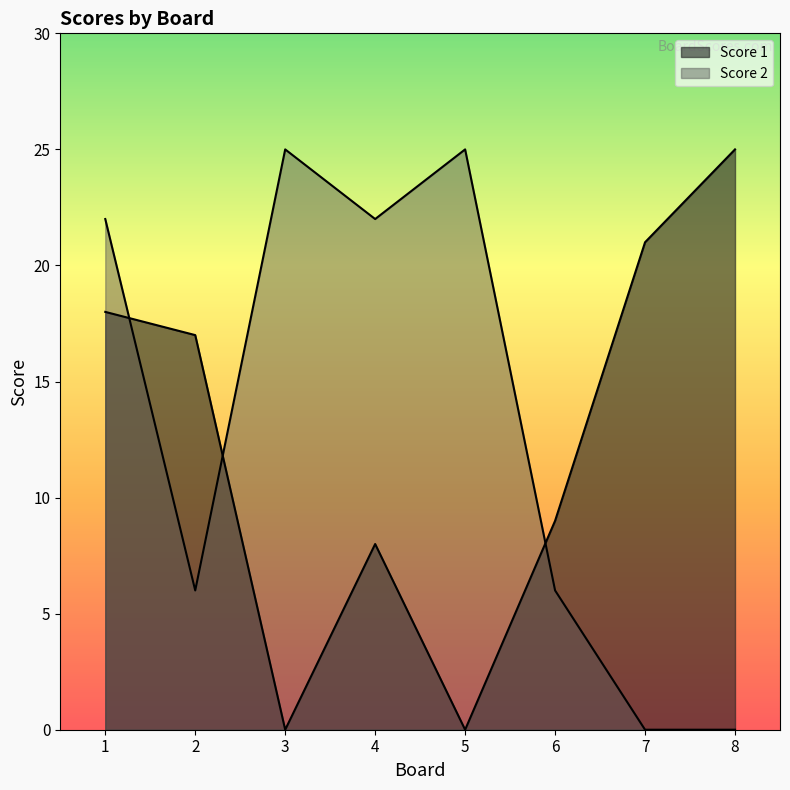

What is the spread (max minus min) of values at 2?

11